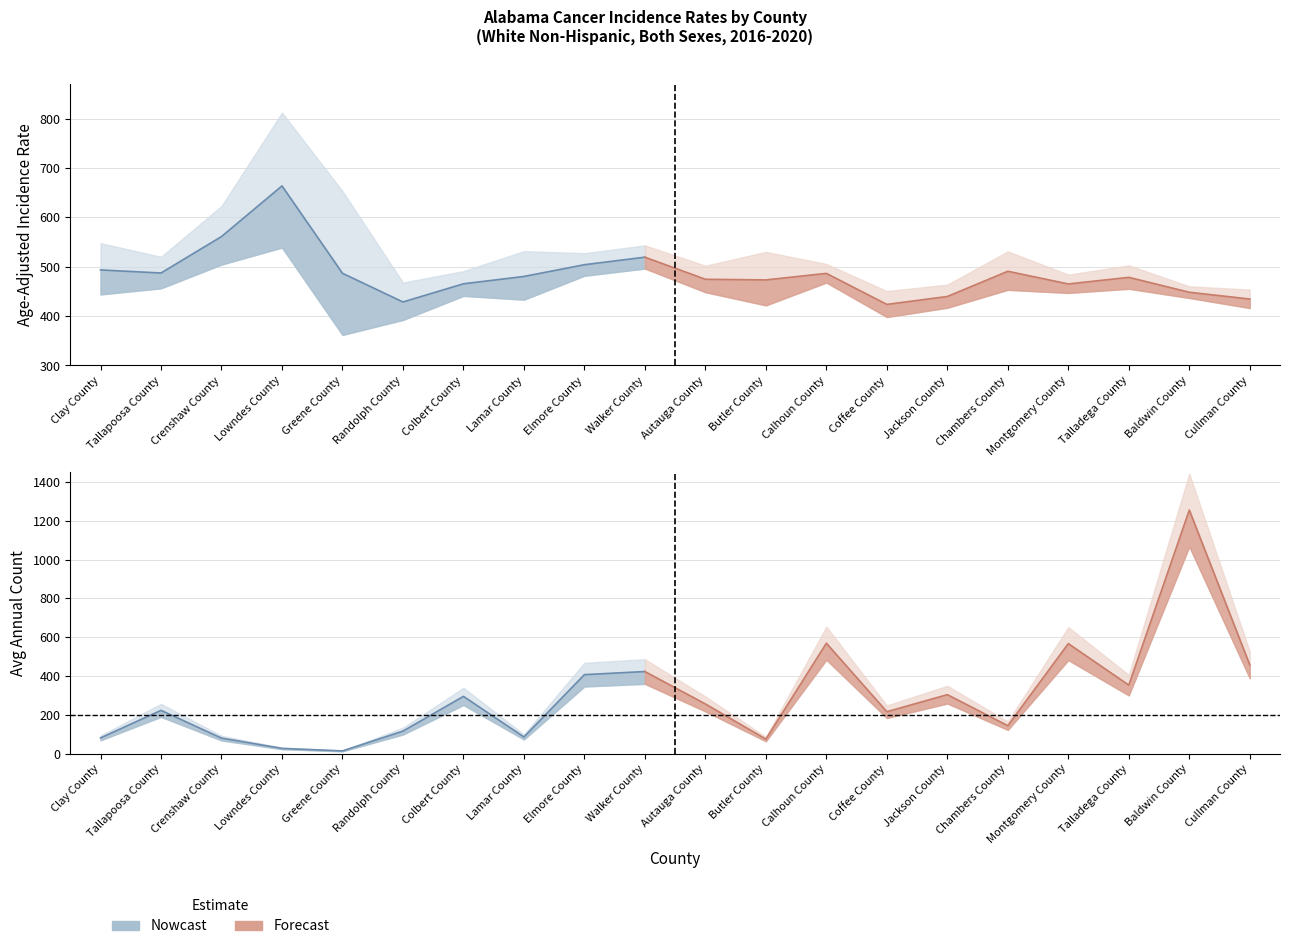

List the series in order of their overall mean, highest first.

Upper CI, Age-Adjusted Rate, Lower CI, Avg Annual Count